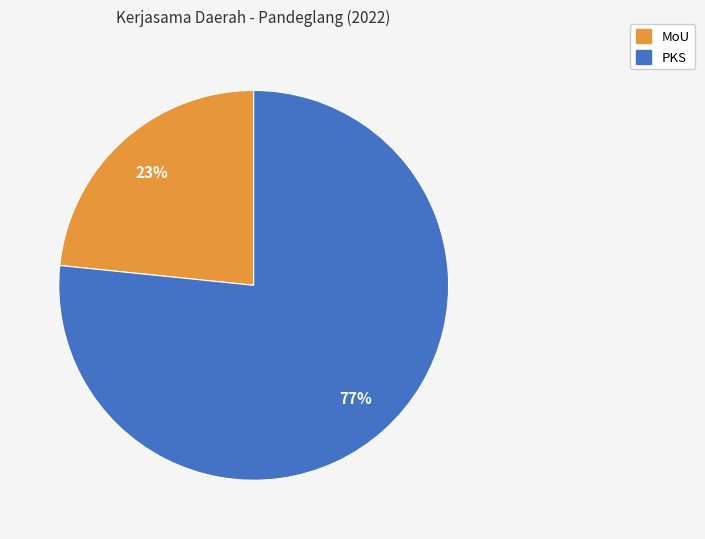

What percentage is the MoU slice, to the nearest percent?

23%